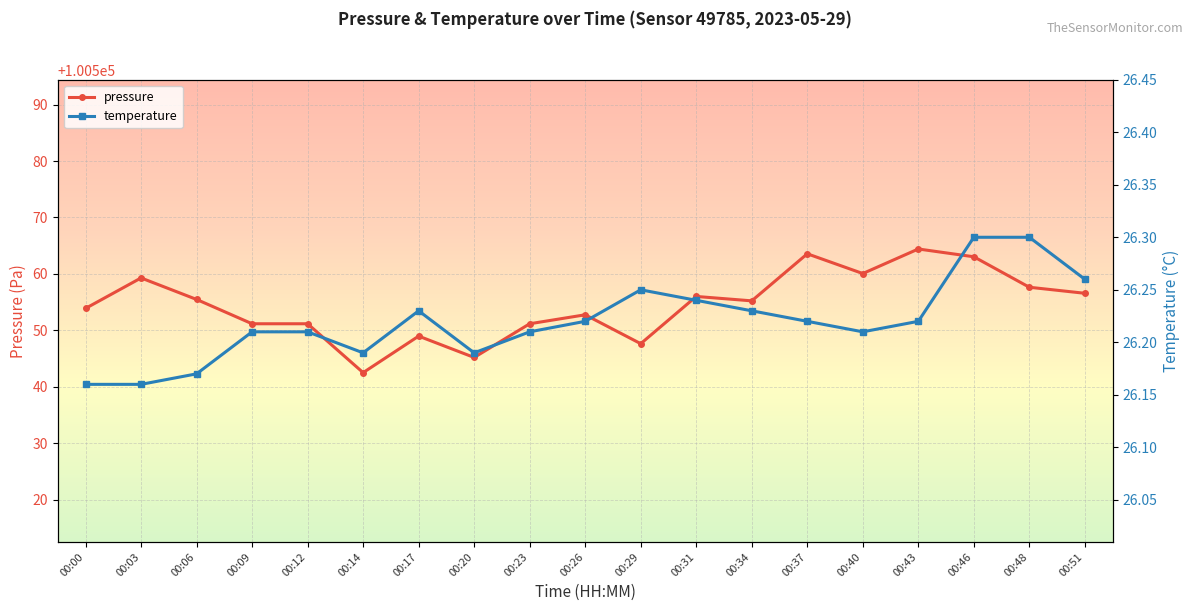

In temperature, how many points are lower than both neighbors (excluding endpoints)?

3